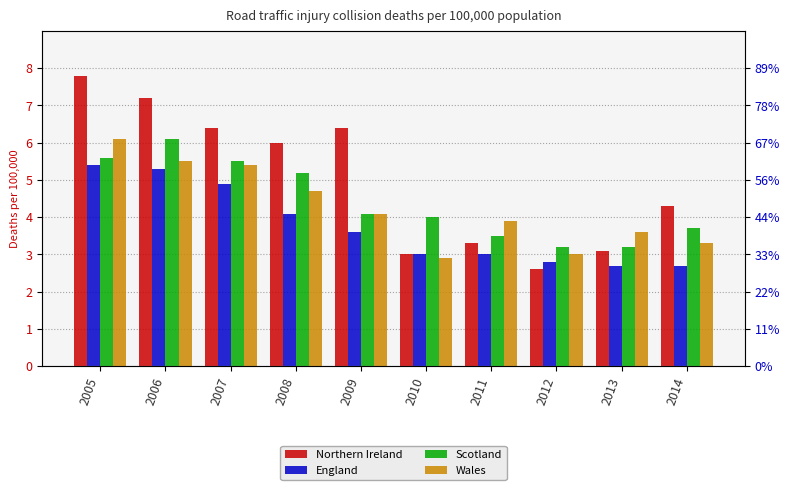

Reading left to right, list all the values displayed in this chart.

Northern Ireland: 7.8	7.2	6.4	6.0	6.4	3.0	3.3	2.6	3.1	4.3
England: 5.4	5.3	4.9	4.1	3.6	3.0	3.0	2.8	2.7	2.7
Scotland: 5.6	6.1	5.5	5.2	4.1	4.0	3.5	3.2	3.2	3.7
Wales: 6.1	5.5	5.4	4.7	4.1	2.9	3.9	3.0	3.6	3.3